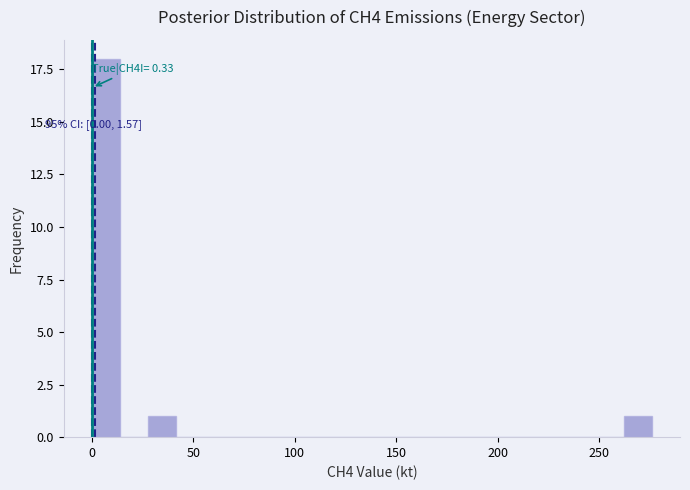

Read against the x-axis, roughly where is the centre of the tallest bar?

5